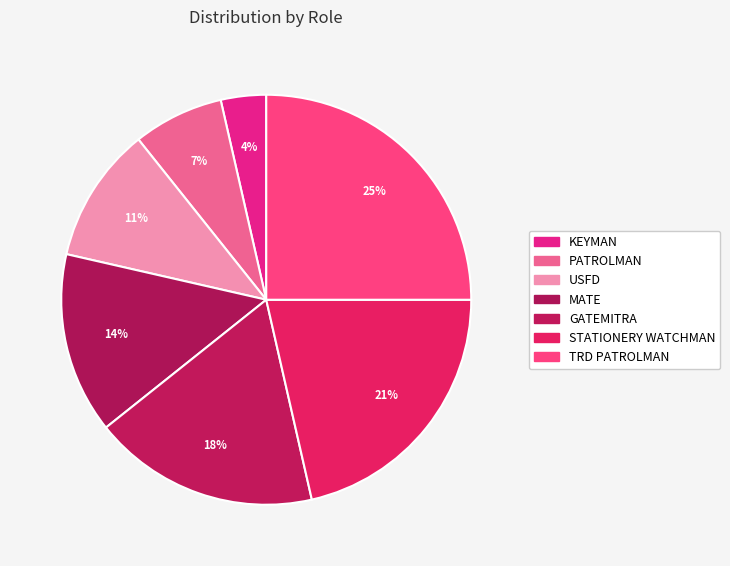

How many slices are in this pie chart?

7